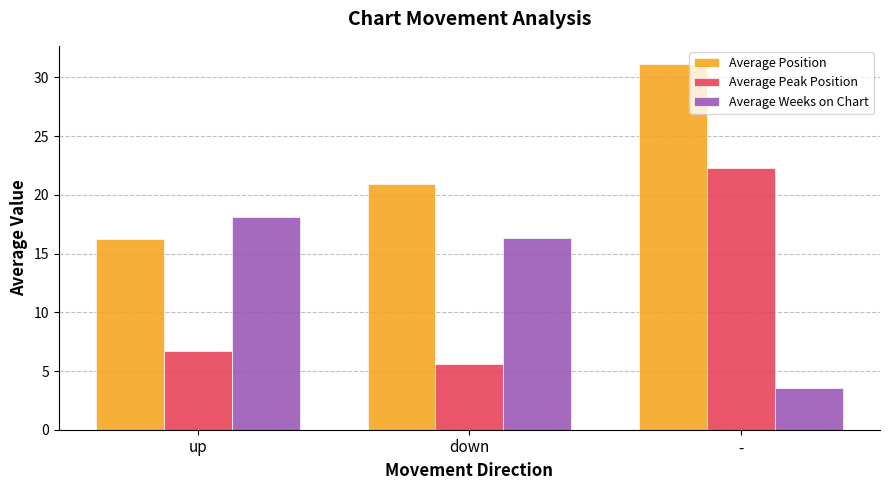

What is the average value of the Average Peak Position series?

11.5